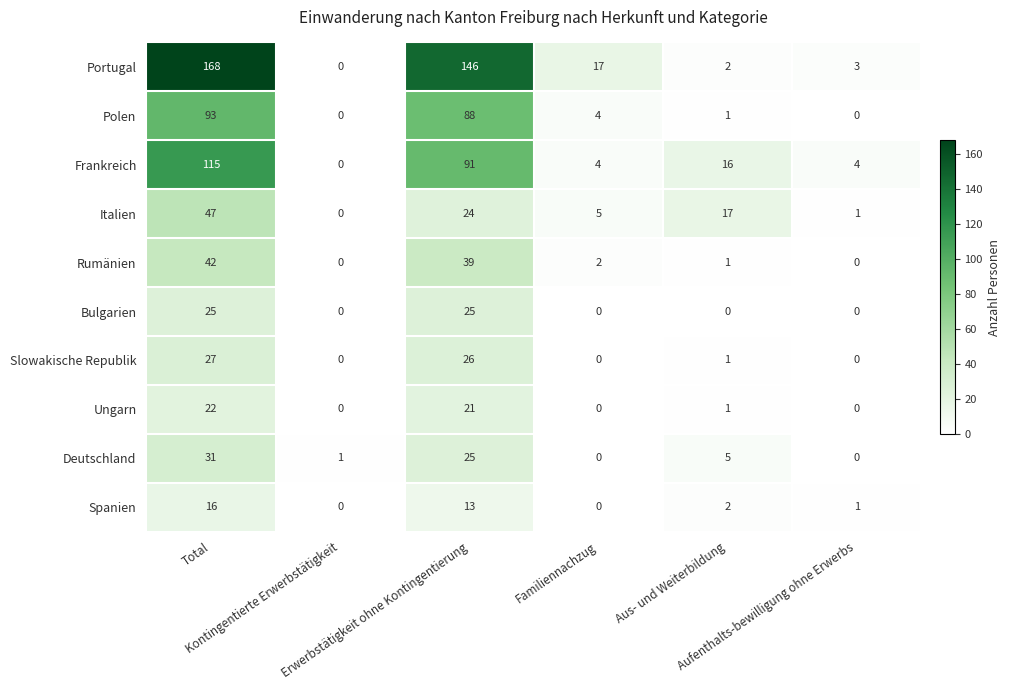

Rank the series by their maximum value, from lowest to highest.

Spanien, Ungarn, Bulgarien, Slowakische Republik, Deutschland, Rumänien, Italien, Polen, Frankreich, Portugal